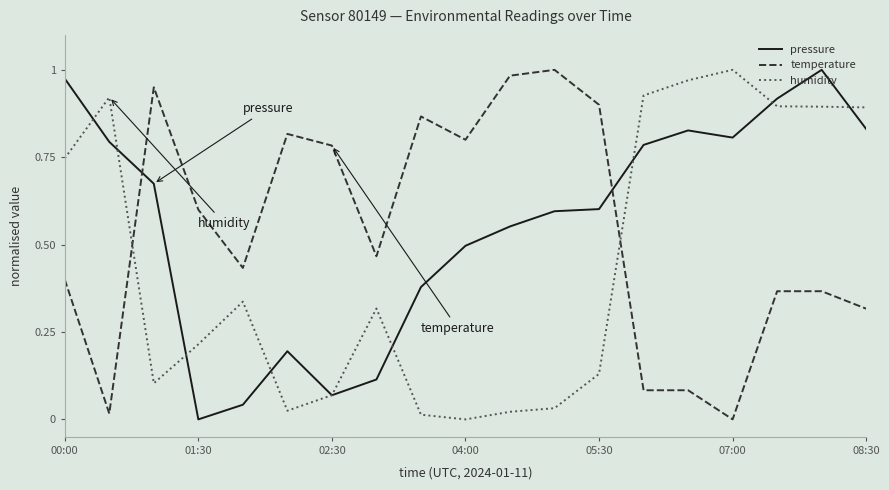

What are all the series names shown in the legend?

pressure, temperature, humidity